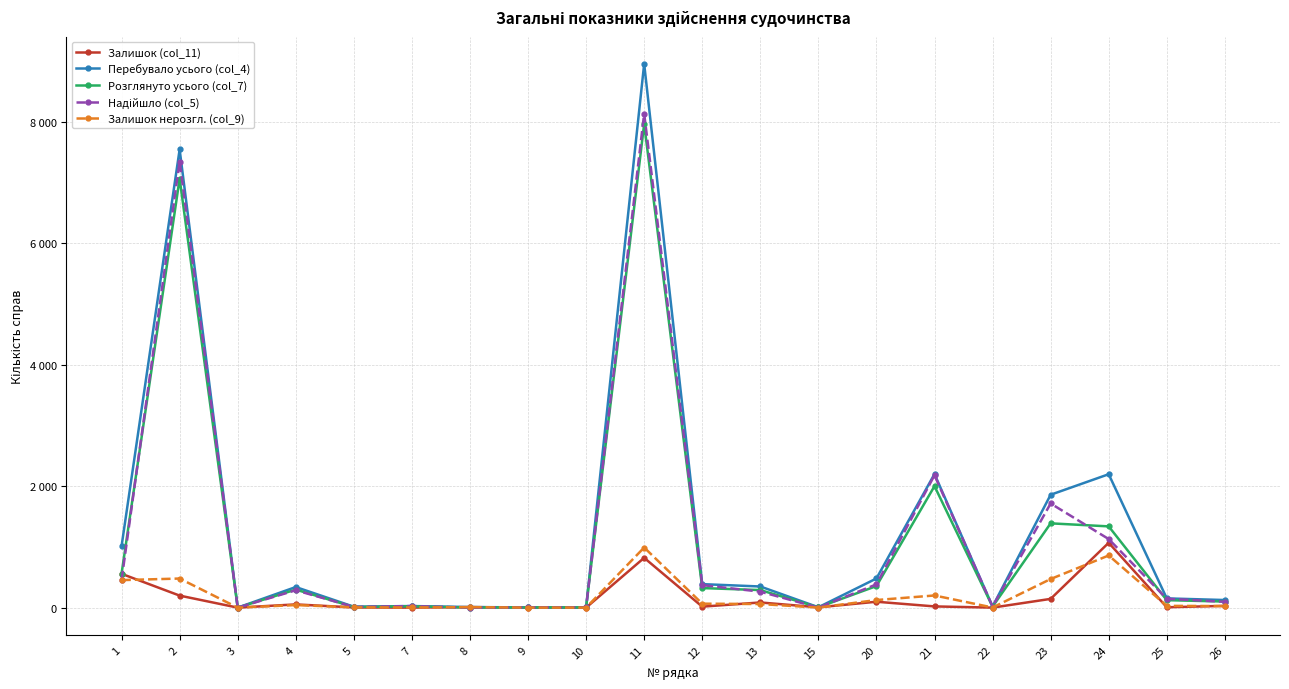

Does the chart have visible grid lines?

Yes